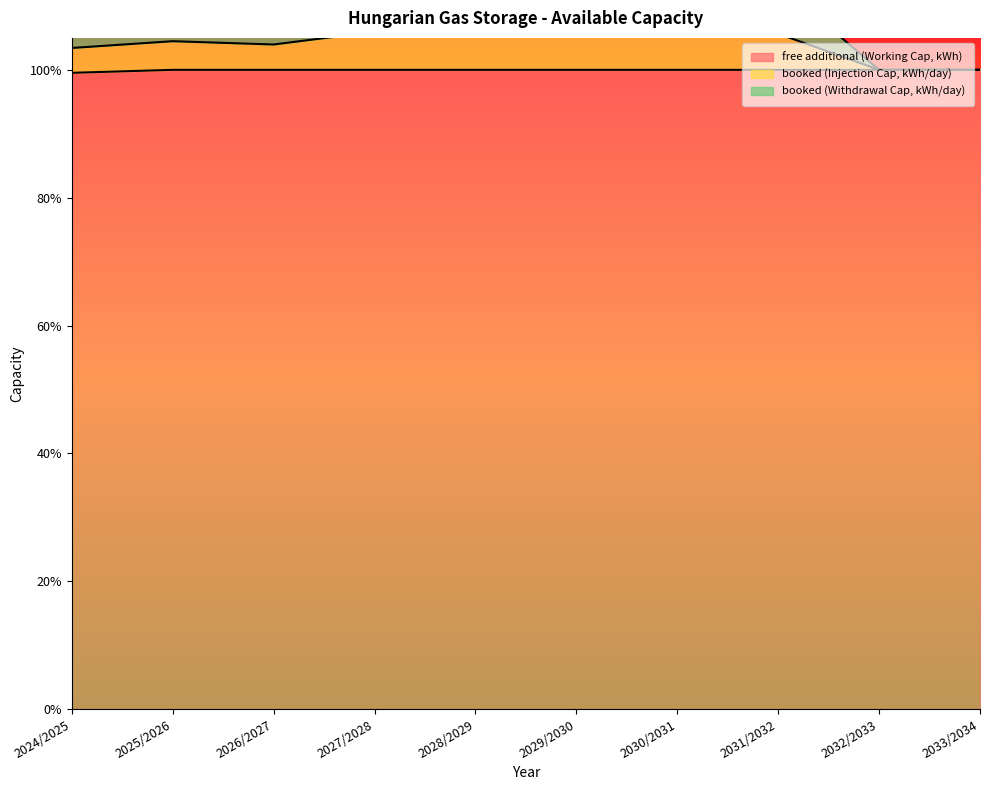

In booked (Withdrawal Cap, kWh/day), how many points are lower than both neighbors (excluding endpoints)?

1